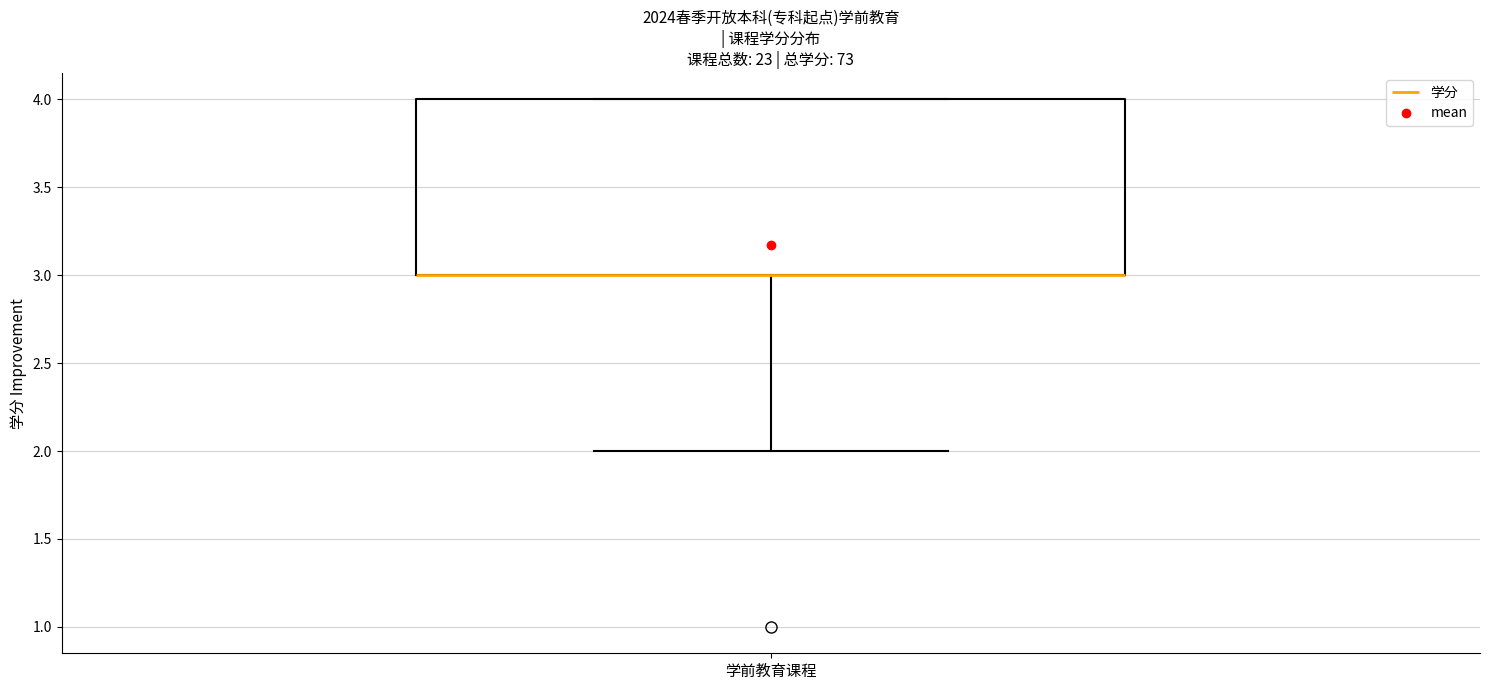

Read this box plot against the y-axis: the position of the median line, the range covered by the box, and the ends of both whiskers. The values are not printed on the chart, so give them approximately, as read against the axis.

median 3 (drawn on the box's lower edge), box 3 to 4, whiskers 2 to 4